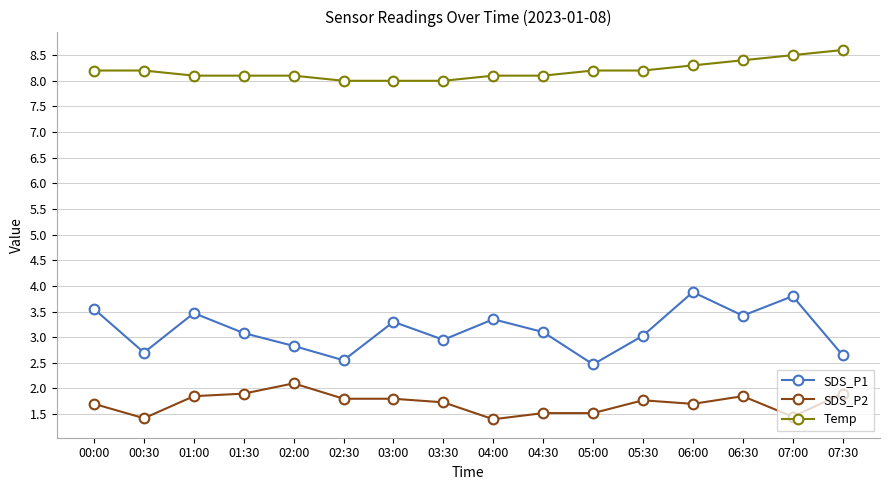

What is the average value of the SDS_P1 series?

3.1